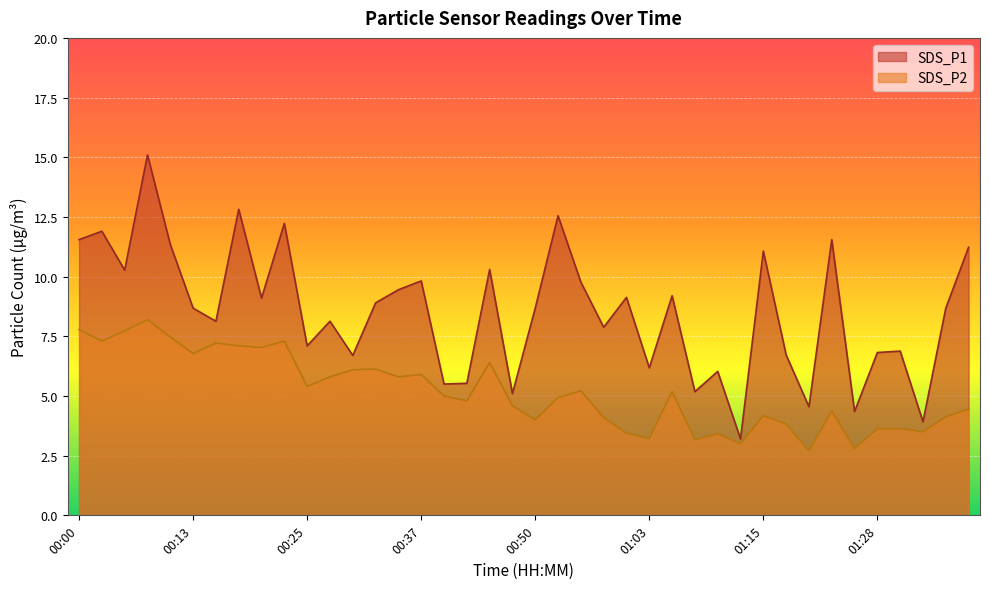

Rank the series by their average value, from highest to lowest.

SDS_P1, SDS_P2